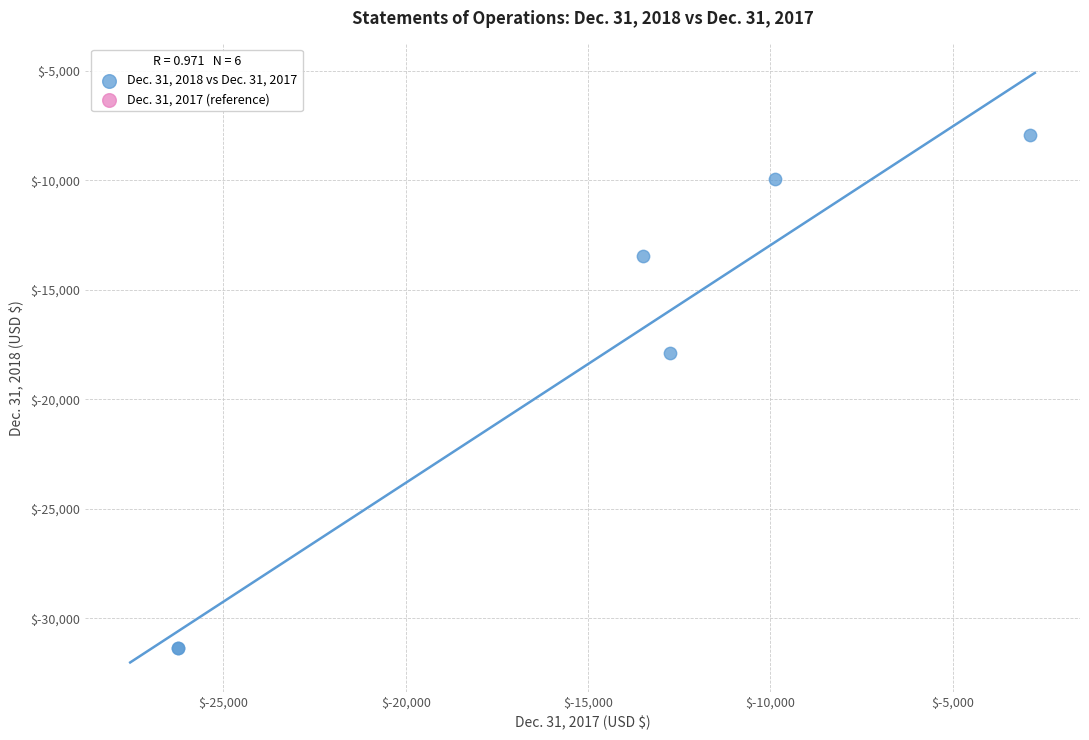

What Y value in the scatter plot is closest to -19643?

-17882